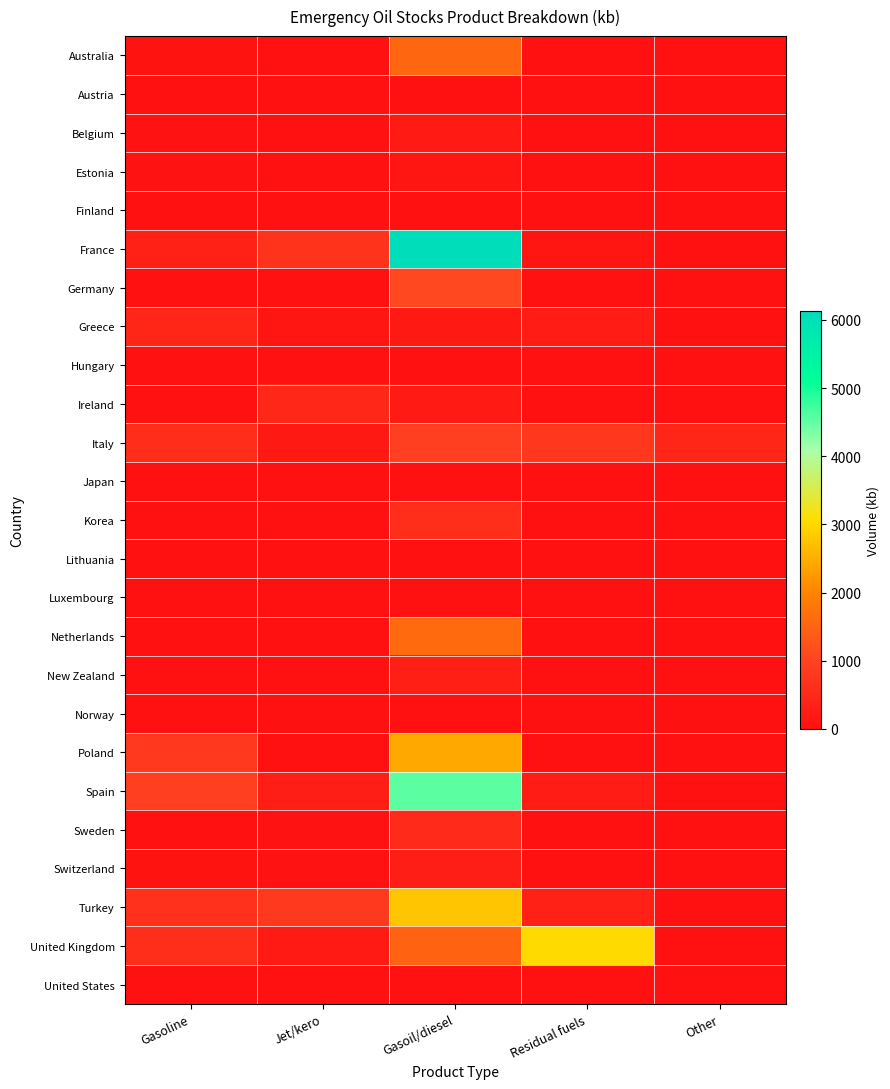

Reading left to right, what are all the values shown in this chart?

Australia: Gasoline=64.2	Jet/kero=0.0	Gasoil/diesel=1543.6	Residual fuels=0.0	Other=0.0
Austria: Gasoline=0.0	Jet/kero=0.0	Gasoil/diesel=0.0	Residual fuels=0.0	Other=0.0
Belgium: Gasoline=42.3	Jet/kero=0.0	Gasoil/diesel=210.7	Residual fuels=0.0	Other=0.0
Estonia: Gasoline=24.2	Jet/kero=0.0	Gasoil/diesel=87.1	Residual fuels=0.0	Other=0.0
Finland: Gasoline=0.0	Jet/kero=0.0	Gasoil/diesel=0.0	Residual fuels=0.0	Other=0.0
France: Gasoline=323.5	Jet/kero=702.6	Gasoil/diesel=6129.1	Residual fuels=128.8	Other=0.0
Germany: Gasoline=0.0	Jet/kero=0.0	Gasoil/diesel=1068.6	Residual fuels=0.0	Other=0.0
Greece: Gasoline=410.5	Jet/kero=98.5	Gasoil/diesel=187.8	Residual fuels=230.3	Other=0.0
Hungary: Gasoline=0.0	Jet/kero=0.0	Gasoil/diesel=0.0	Residual fuels=0.0	Other=0.0
Ireland: Gasoline=0.0	Jet/kero=448.4	Gasoil/diesel=222.3	Residual fuels=0.0	Other=0.0
Italy: Gasoline=573.8	Jet/kero=191.5	Gasoil/diesel=921.8	Residual fuels=783.0	Other=420.8
Japan: Gasoline=0.0	Jet/kero=0.0	Gasoil/diesel=0.0	Residual fuels=0.0	Other=0.0
Korea: Gasoline=0.0	Jet/kero=0.0	Gasoil/diesel=600.0	Residual fuels=0.0	Other=0.0
Lithuania: Gasoline=0.0	Jet/kero=0.0	Gasoil/diesel=0.0	Residual fuels=0.0	Other=0.0
Luxembourg: Gasoline=0.0	Jet/kero=0.0	Gasoil/diesel=0.0	Residual fuels=0.0	Other=0.0
Netherlands: Gasoline=0.0	Jet/kero=0.0	Gasoil/diesel=1603.9	Residual fuels=0.0	Other=0.0
New Zealand: Gasoline=0.0	Jet/kero=0.0	Gasoil/diesel=298.4	Residual fuels=0.0	Other=0.0
Norway: Gasoline=0.0	Jet/kero=0.0	Gasoil/diesel=0.0	Residual fuels=0.0	Other=0.0
Poland: Gasoline=821.3	Jet/kero=0.0	Gasoil/diesel=2448.4	Residual fuels=0.0	Other=0.0
Spain: Gasoline=939.4	Jet/kero=282.5	Gasoil/diesel=4549.8	Residual fuels=228.4	Other=0.0
Sweden: Gasoline=0.0	Jet/kero=34.8	Gasoil/diesel=516.2	Residual fuels=0.0	Other=0.0
Switzerland: Gasoline=52.4	Jet/kero=28.7	Gasoil/diesel=276.2	Residual fuels=0.0	Other=0.0
Turkey: Gasoline=656.9	Jet/kero=808.9	Gasoil/diesel=2793.7	Residual fuels=311.9	Other=0.0
United Kingdom: Gasoline=588.8	Jet/kero=203.6	Gasoil/diesel=1493.1	Residual fuels=3029.4	Other=0.0
United States: Gasoline=0.0	Jet/kero=0.0	Gasoil/diesel=0.0	Residual fuels=0.0	Other=0.0